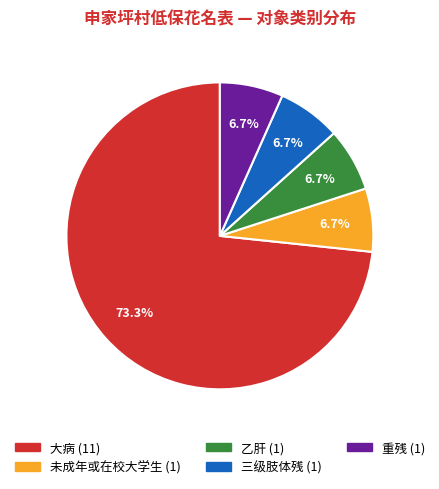

Is there a majority slice in this chart?

Yes